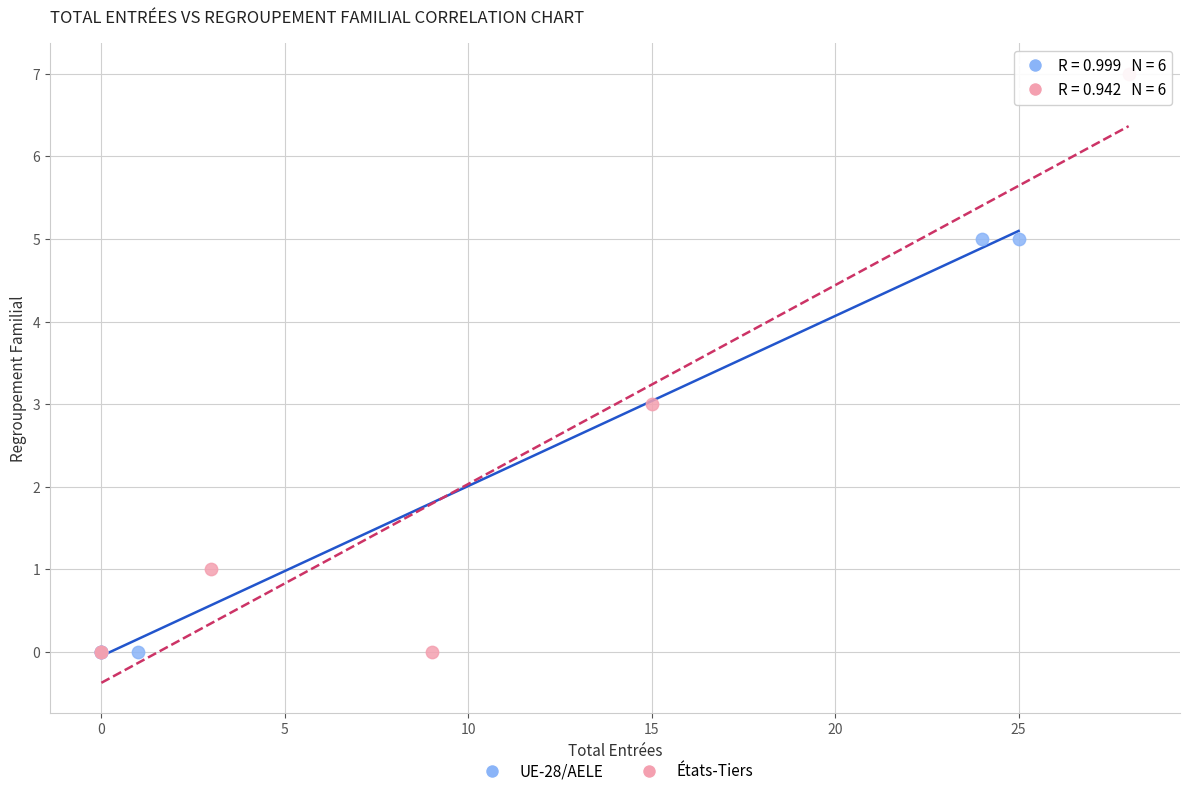

Which series reaches the maximum Y coordinate?

États-Tiers